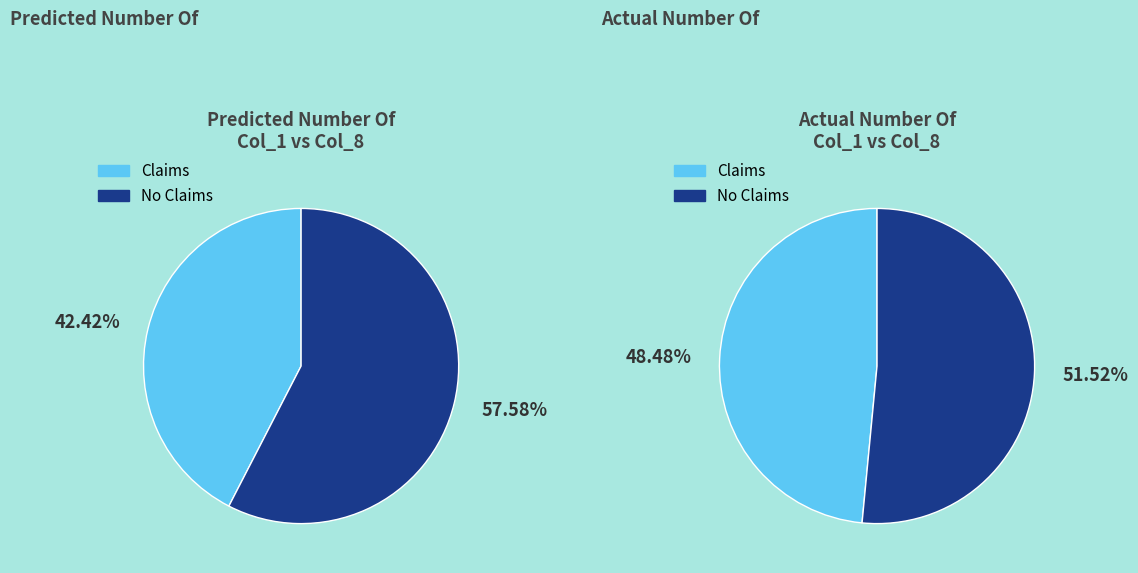

To the nearest percent, what is the difference between the 1 and 9 slice percentages?

1%